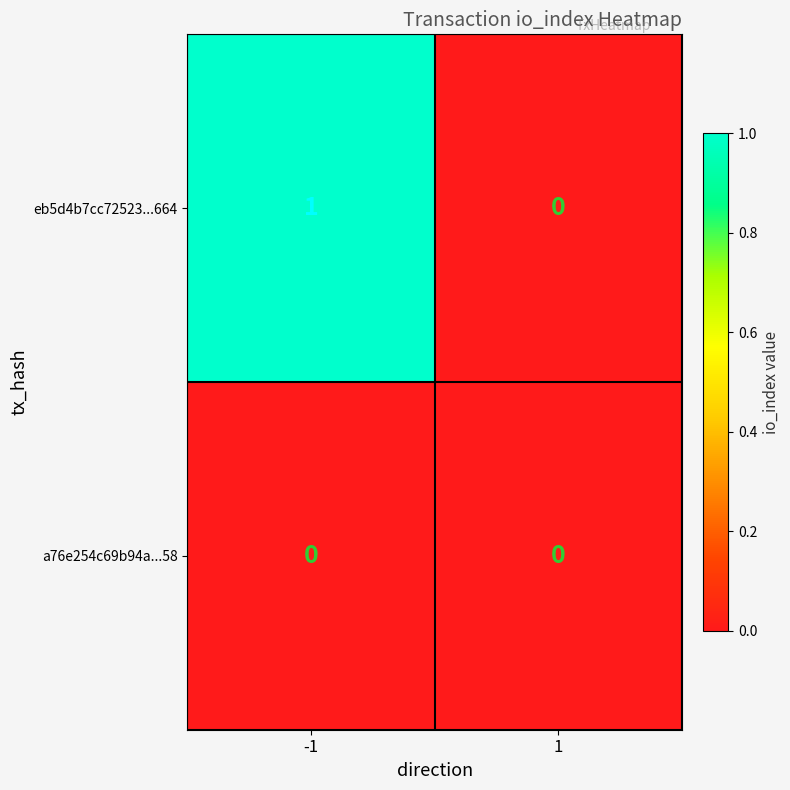

Rank the series by their maximum value, from highest to lowest.

eb5d4b7cc72523...664, a76e254c69b94a...58